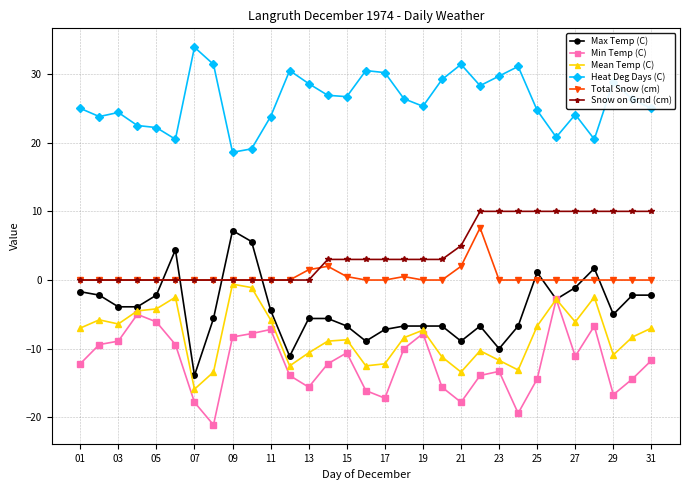

Which series has the widest spread of values?

Max Temp (C)